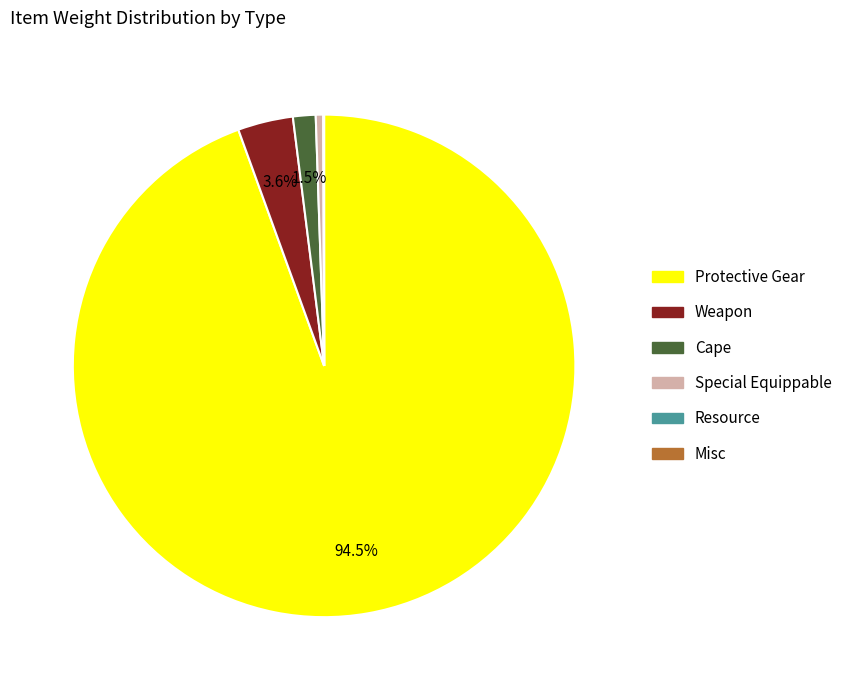

Is there a majority slice in this chart?

Yes